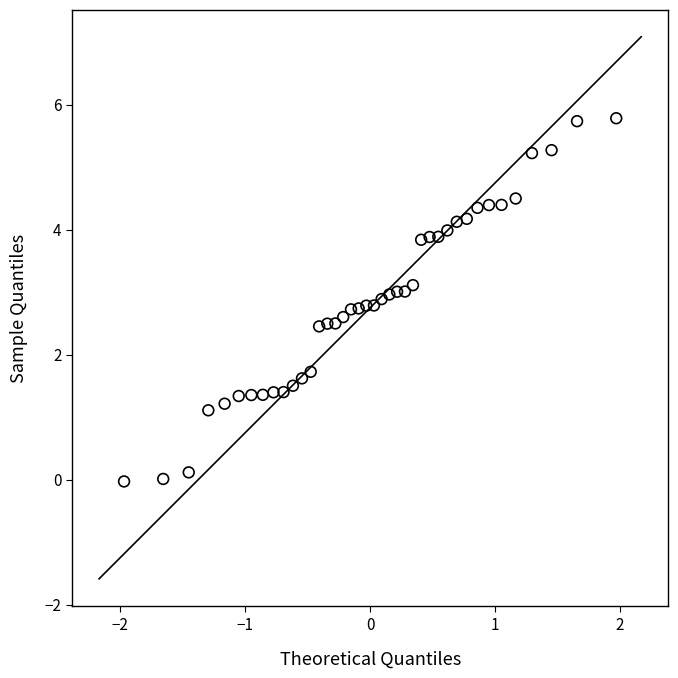

What Y value in the scatter plot is closest to 2?

1.7